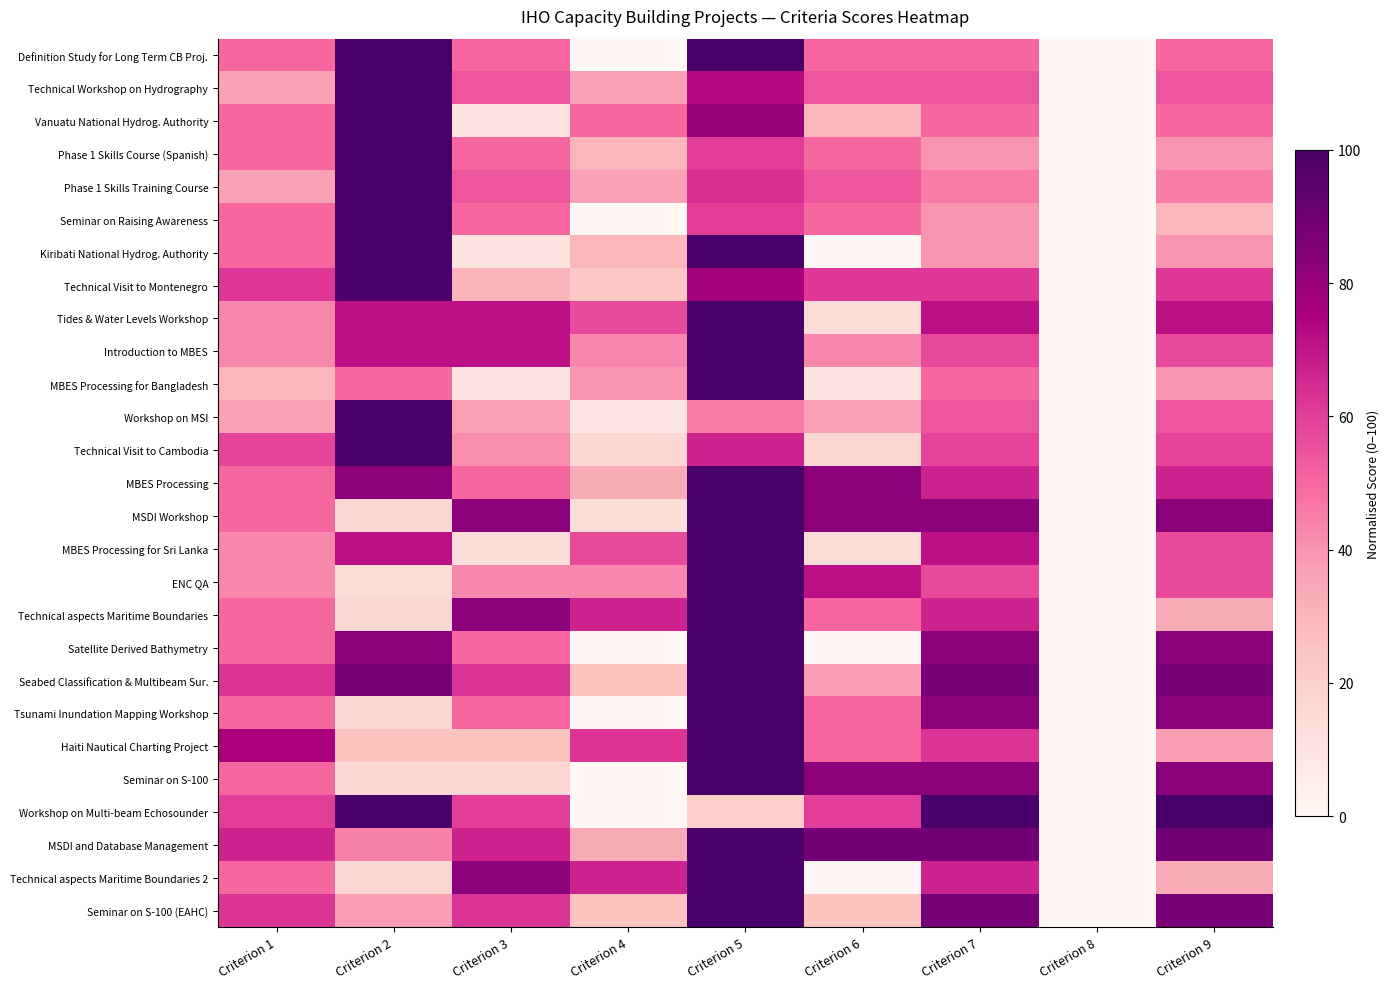

What is the total value across all series at Criterion 4?

797.9